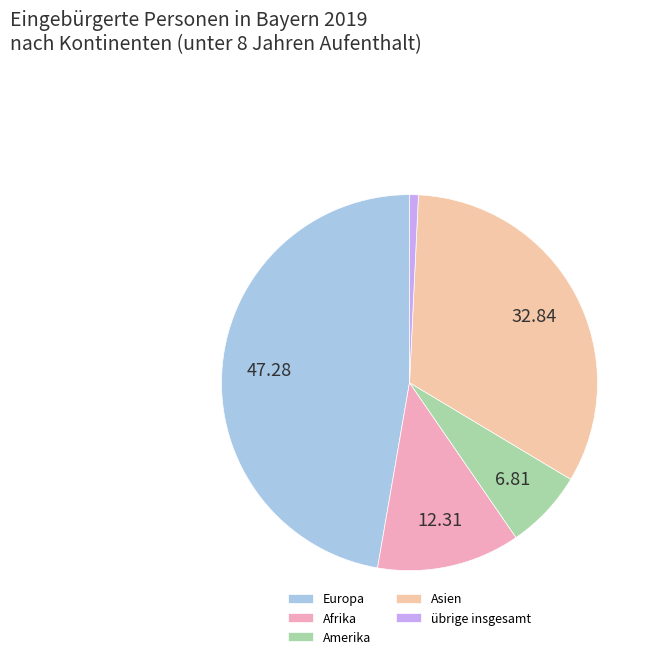

Count the number of slices in the pie.

5